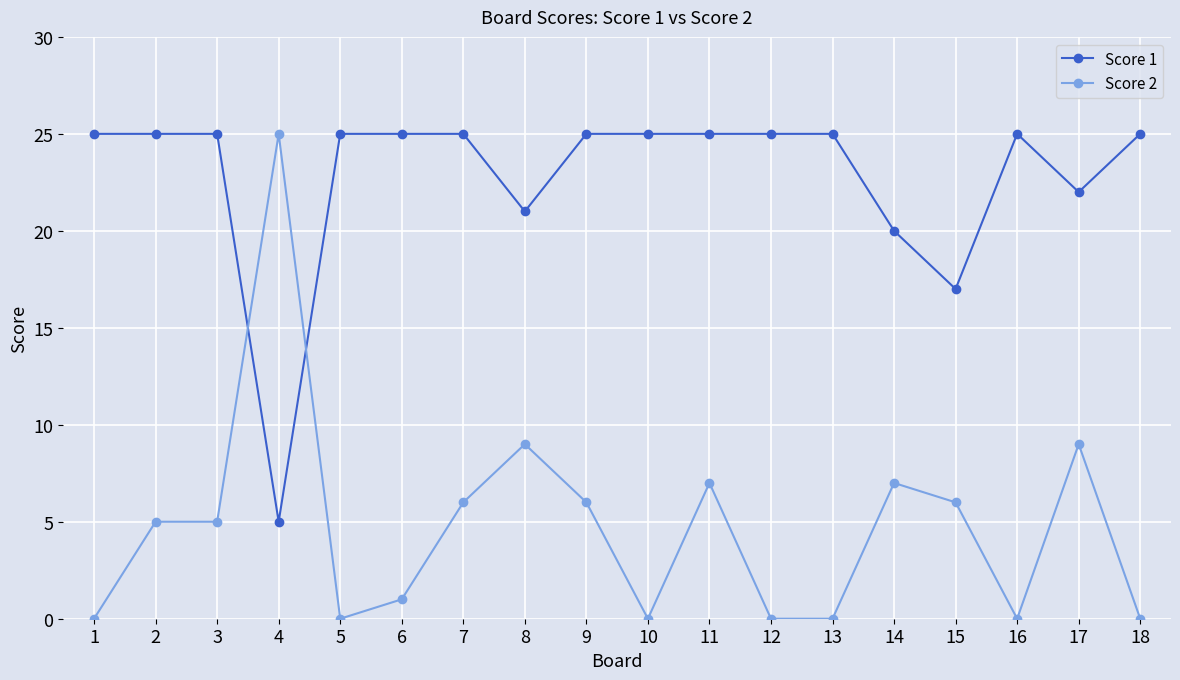

Is the value of Score 2 at 12 greater than the value of Score 1 at 15?

No